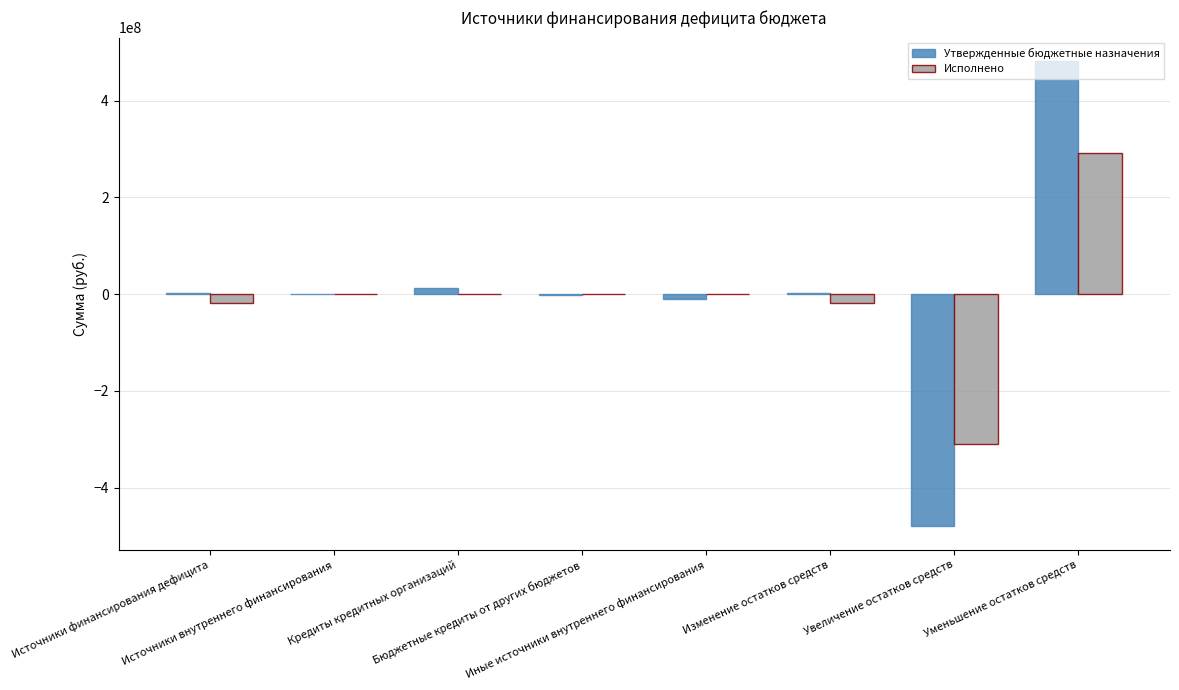

What are all the series names shown in the legend?

Утвержденные бюджетные назначения, Исполнено